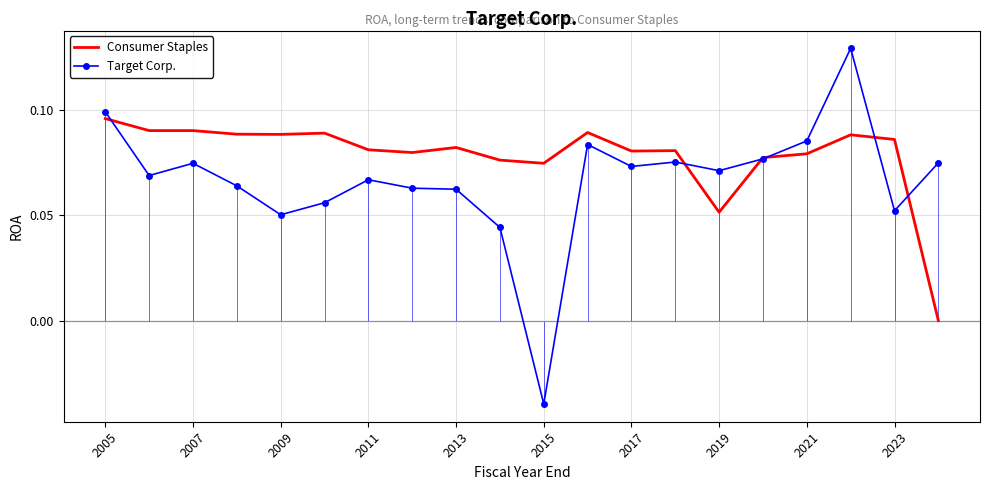

True or false: Target Corp. has a value of 0.1 at 11.

False